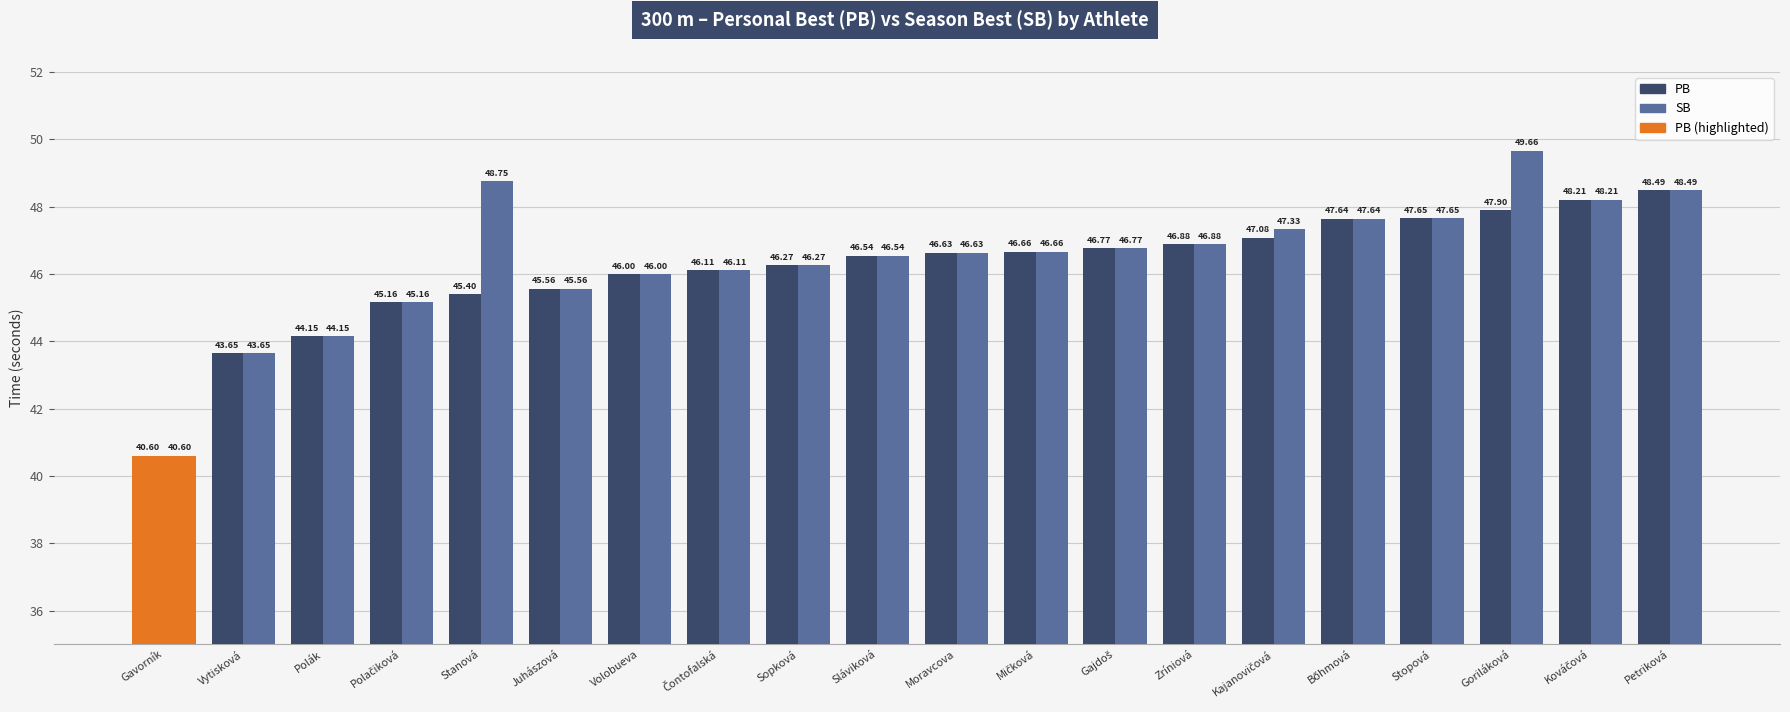

How many groups of bars are there?

20